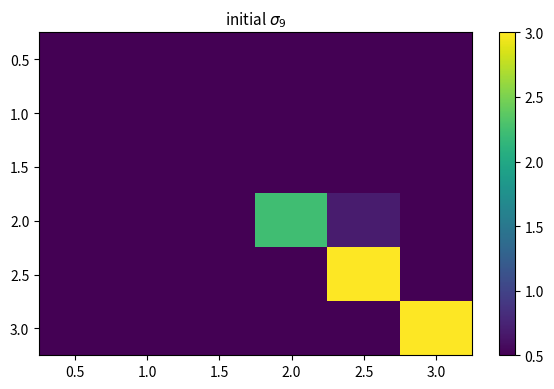

What is the total value across all series at 1.0?

3.0